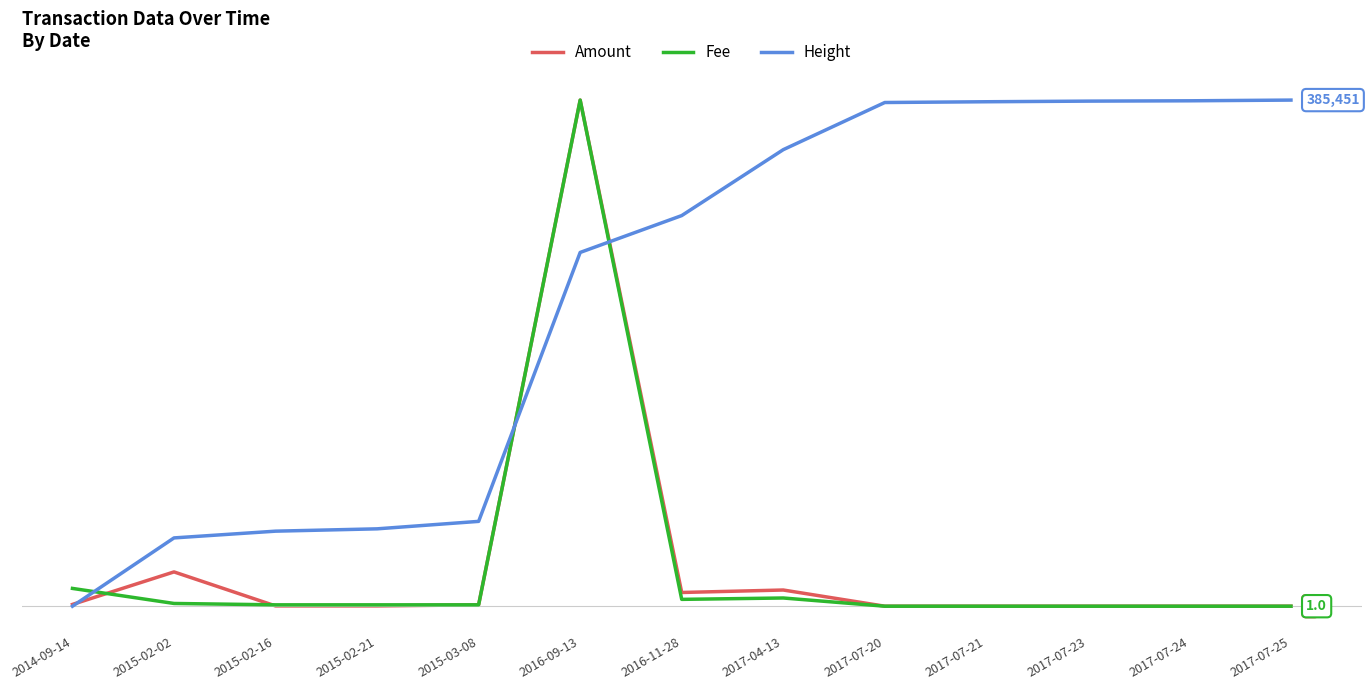

Reading left to right, transcribe all the data shown in this chart.

Amount: 13000.0	250000.0	2000.0	2000.0	10000.0	3690010.0	100000.0	118000.0	0.0	0.0	0.0	0.0	0.0
Fee: 14.0	3.0	2.0	2.0	2.0	371.0	6.0	7.0	1.0	1.0	1.0	1.0	1.0
Height: 12305.0	62652.0	67624.5	69343.5	74845.5	273124.2	300299.0	348890.0	383666.0	384223.5	384681.0	384925.0	385451.0